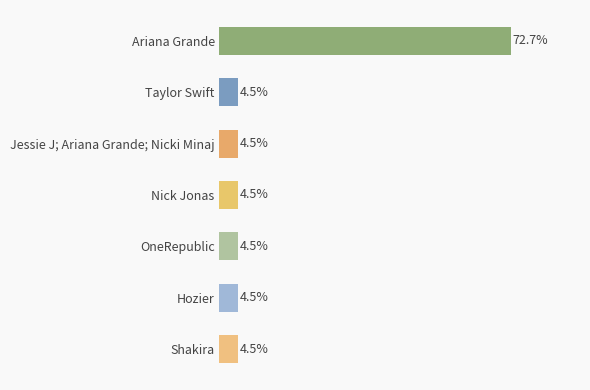

Which category has the highest value across all series?

Ariana Grande